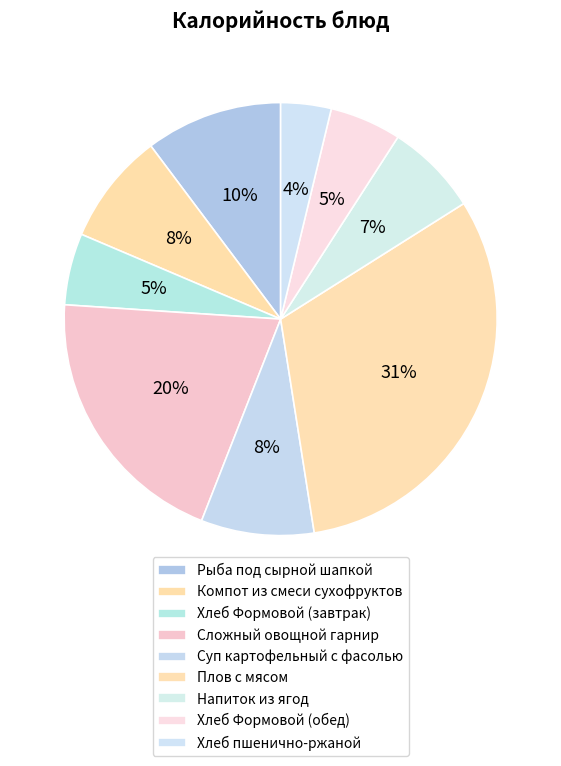

Which category has the biggest portion of the pie?

Плов с мясом